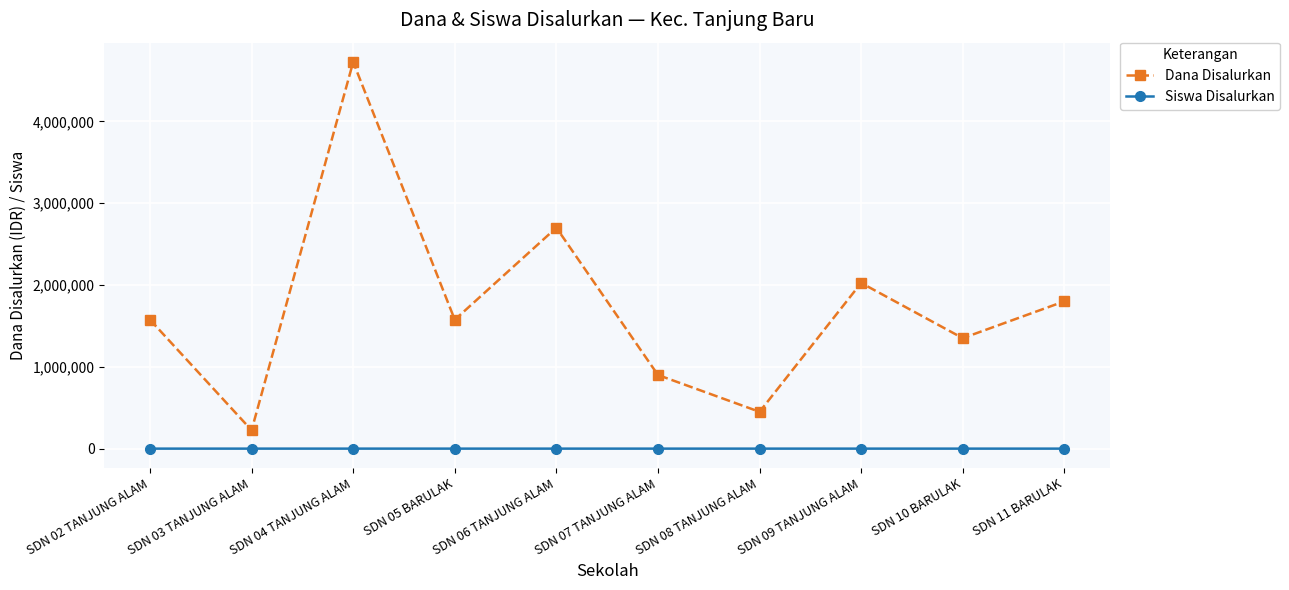

True or false: Dana Disalurkan and Siswa Disalurkan cross at least once.

False